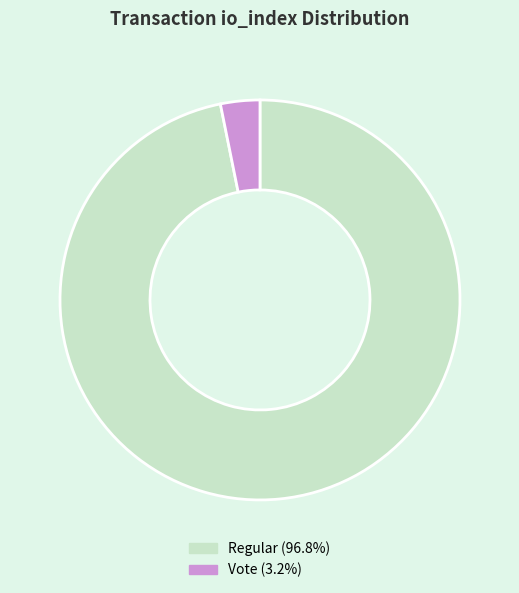

Is there any slice that represents more than half of the pie?

Yes